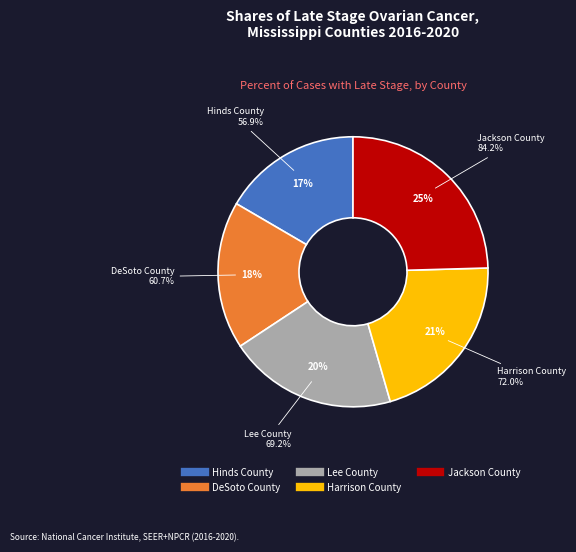

Which slice is the largest?

Jackson County